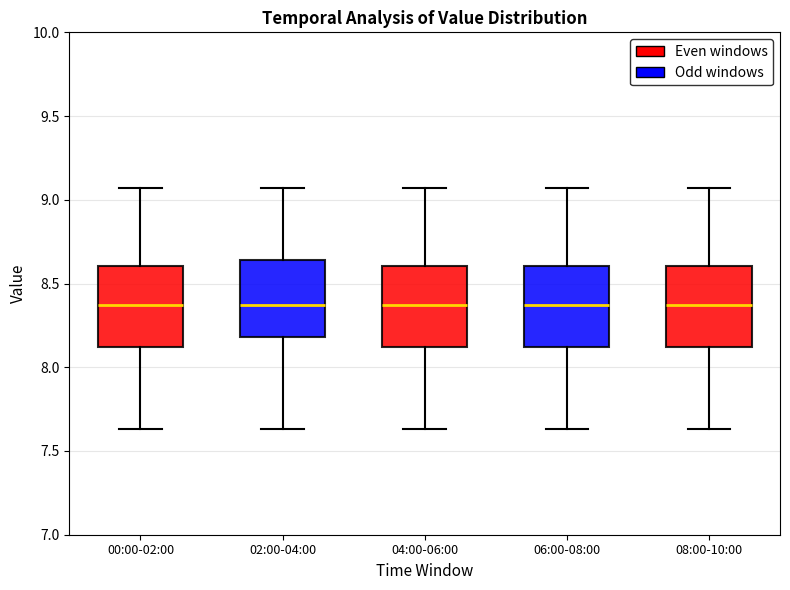

Reading left to right, transcribe this box plot: for each box, give where its median line is, the range the box spans, and where its two whiskers end, as read against the y-axis. The values are not printed on the chart, so give them approximately, as read against the axis.

00:00-02:00: median 8.35, box 8.10 to 8.60, whiskers 7.65 to 9.05
02:00-04:00: median 8.35, box 8.20 to 8.65, whiskers 7.65 to 9.05
04:00-06:00: median 8.35, box 8.10 to 8.60, whiskers 7.65 to 9.05
06:00-08:00: median 8.35, box 8.10 to 8.60, whiskers 7.65 to 9.05
08:00-10:00: median 8.35, box 8.10 to 8.60, whiskers 7.65 to 9.05